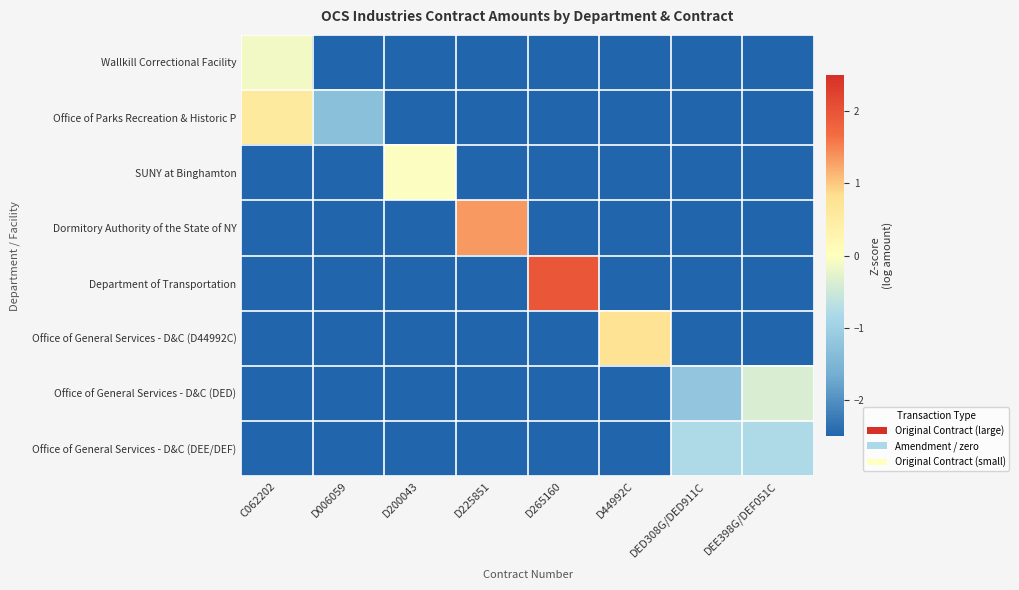

At which category is the sum across all series the highest?

C062202